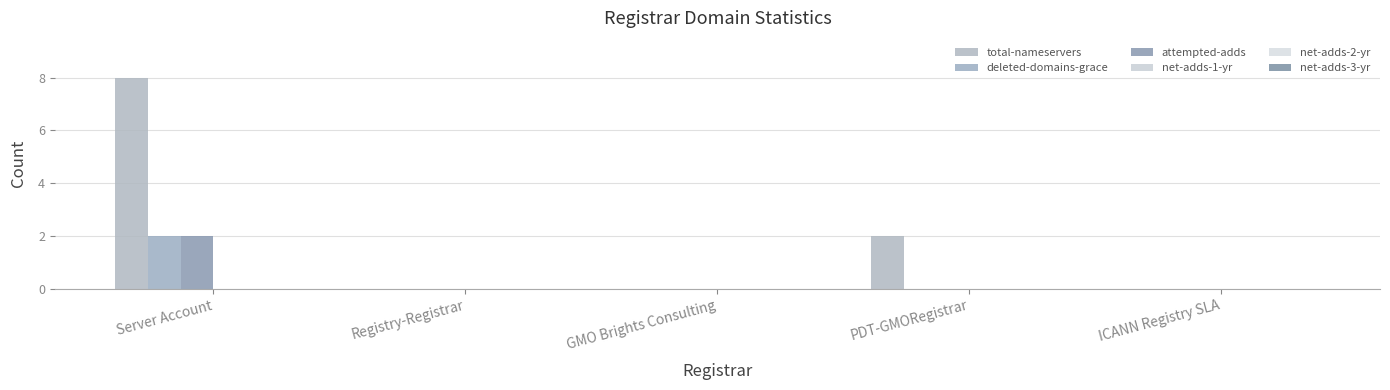

Count the number of categories in the chart.

5